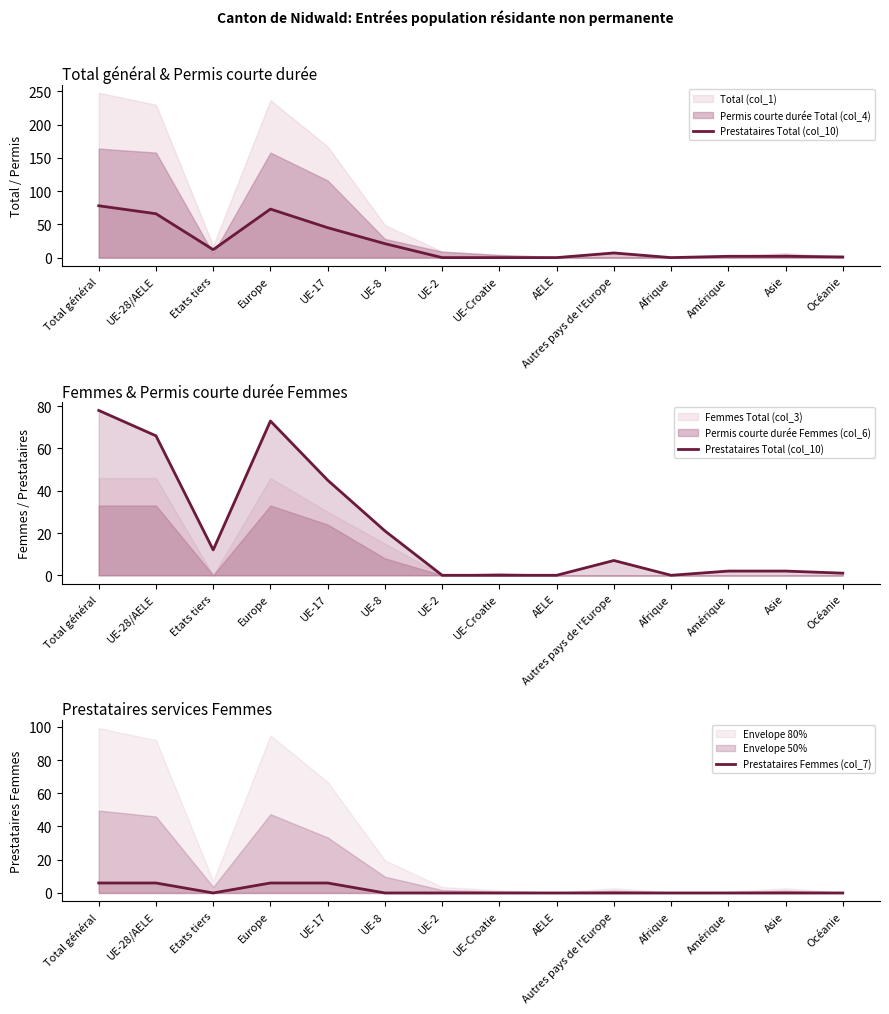

Which has a higher value, Autres pays de l'Europe or Océanie?

Autres pays de l'Europe